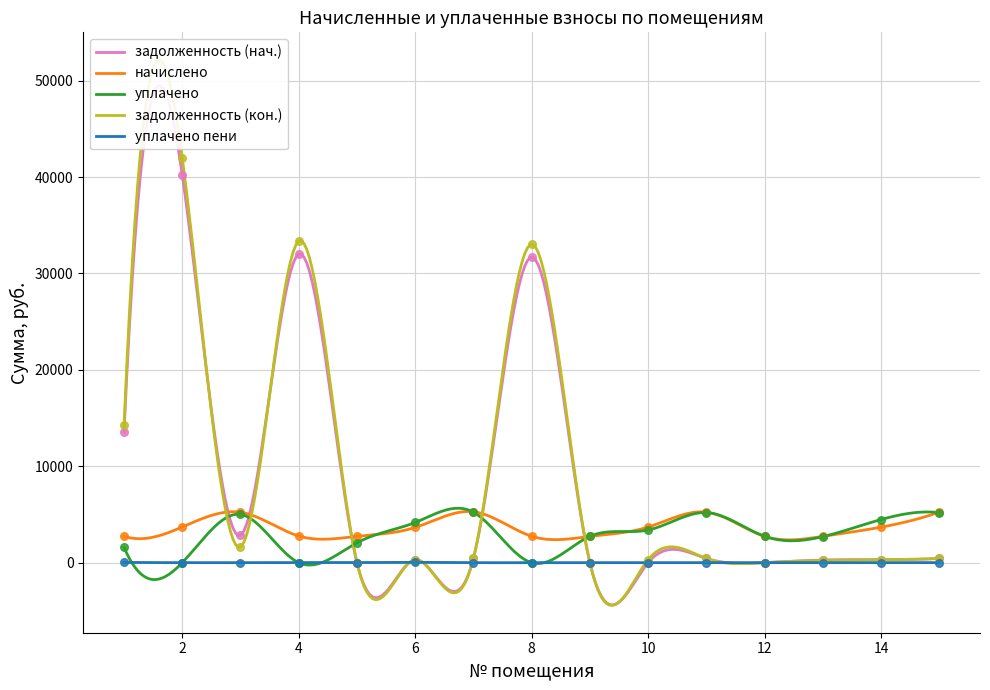

Which series has the widest spread of Y values?

zadolzhennost_2